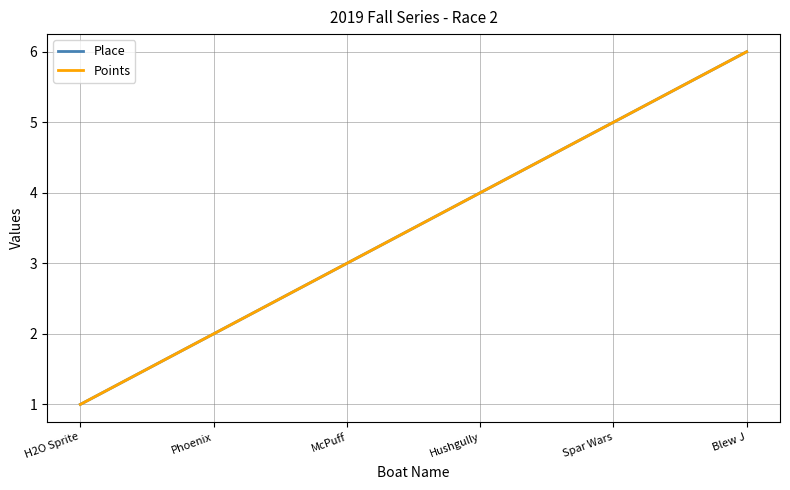

At which label does Points first exceed 4?

Spar Wars